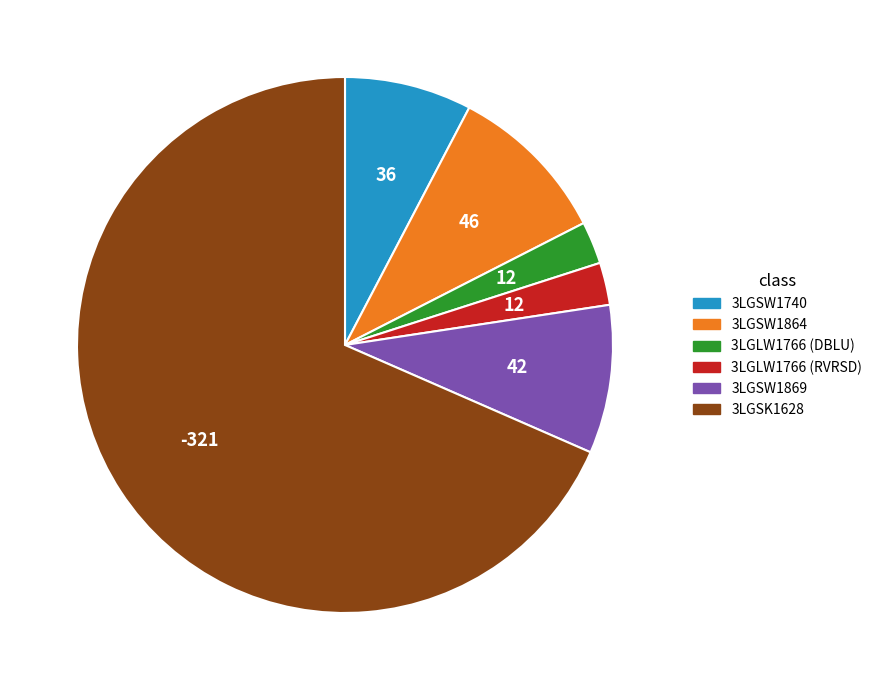

What is the ratio of the value at 3LGLW1766 (DBLU) to the value at 3LGSW1740?

0.3